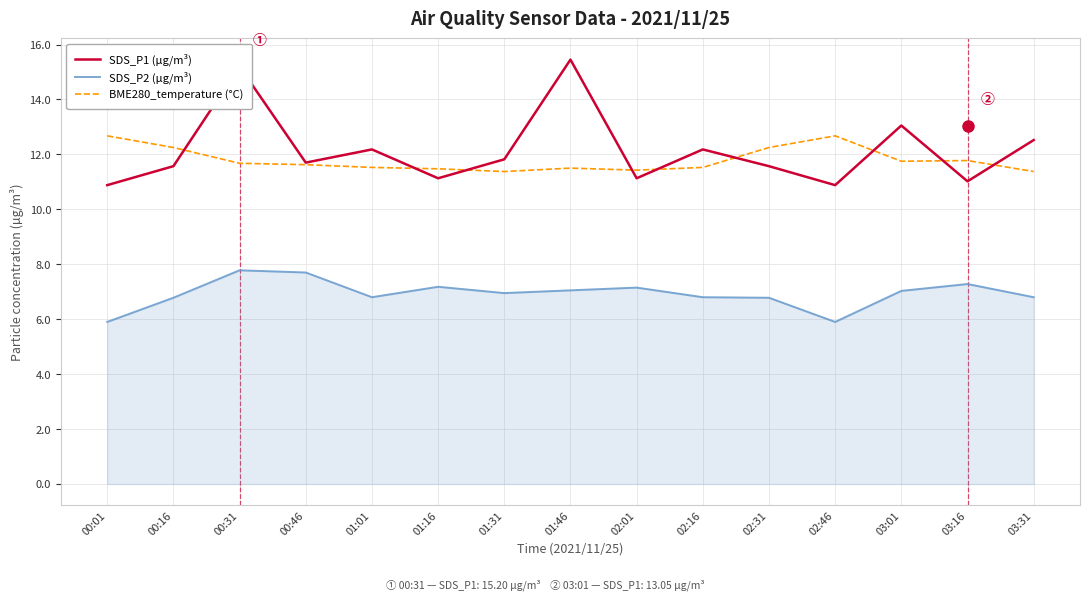

What is the smallest value displayed?

5.9